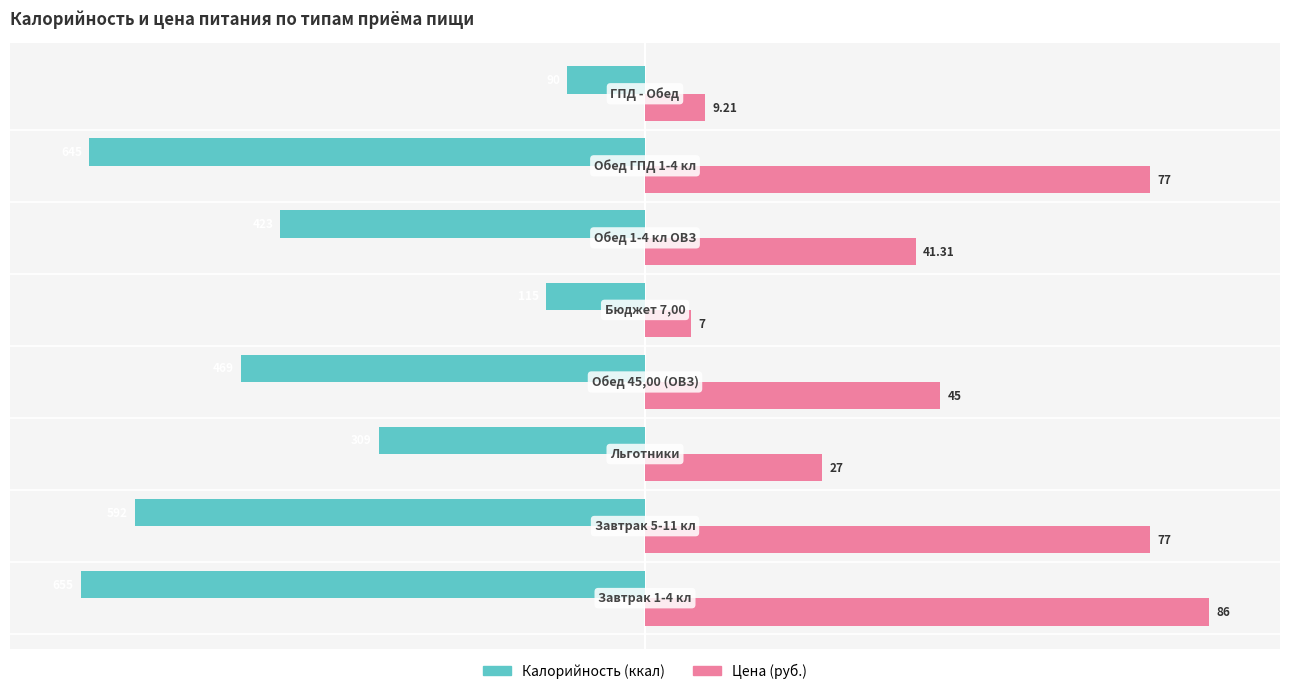

How many distinct data groups are displayed?

2